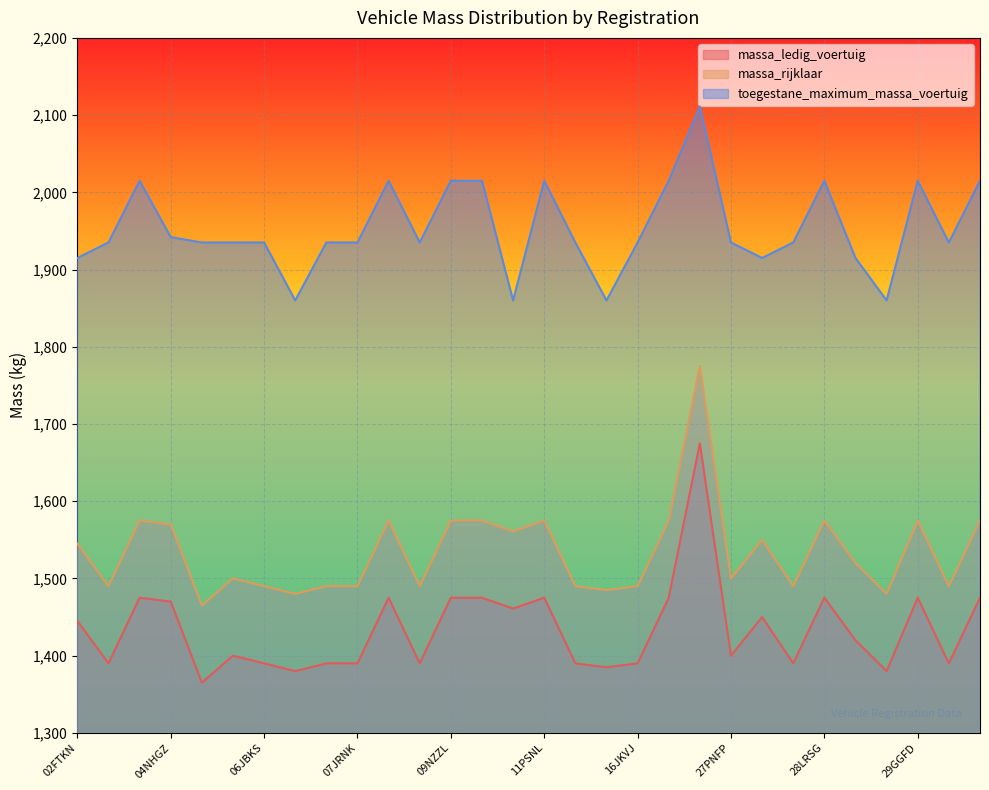

The toegestane_maximum_massa_voertuig series shows 490 at 27PNFP. True or false?

False